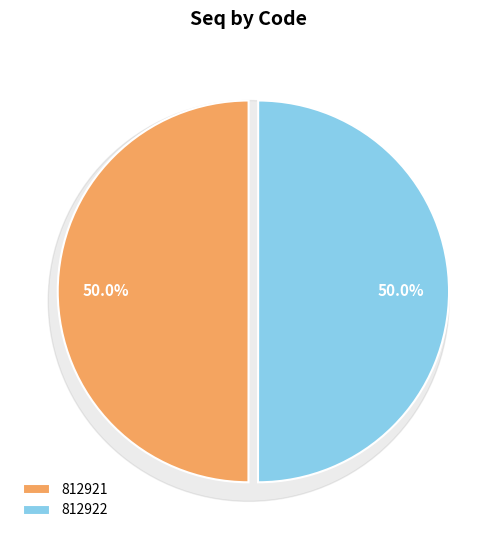

Is 812921 the majority of the pie?

No